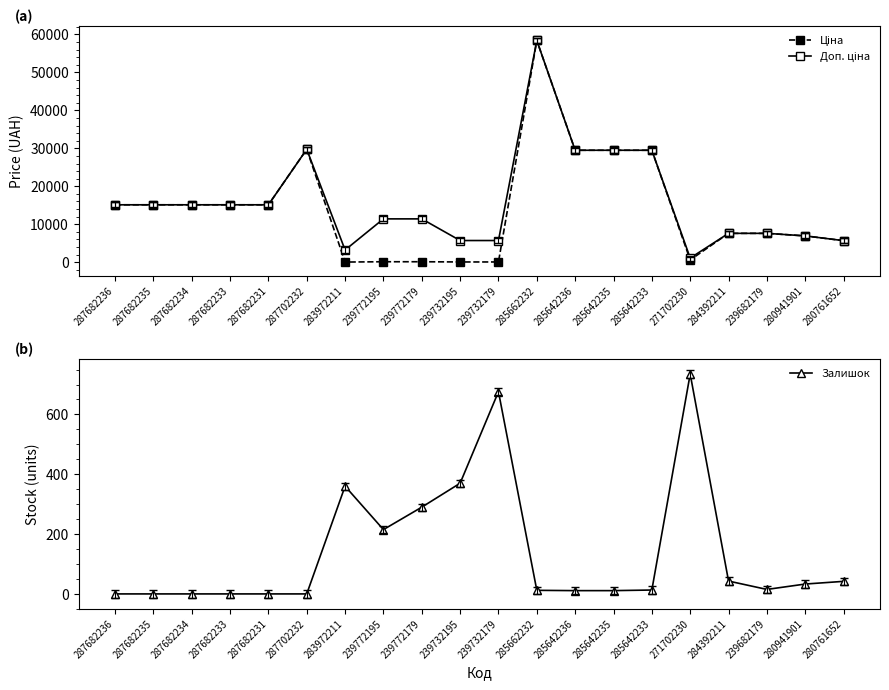

What are all the series names shown in the legend?

Ціна, Доп. ціна, Залишок